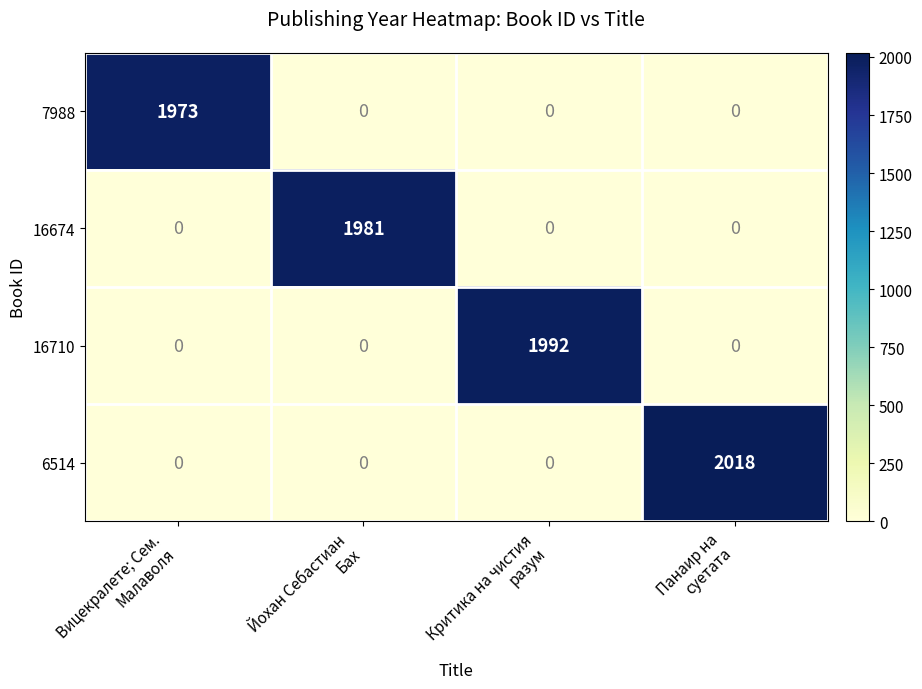

At how many categories does at least one series exceed 899?

4